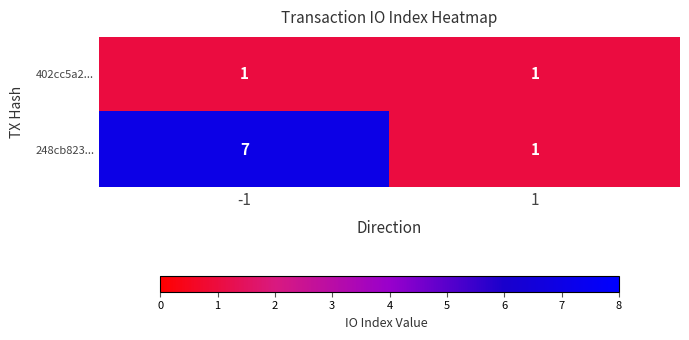

Is it true that 248cb823... equals 0 at 1?

False